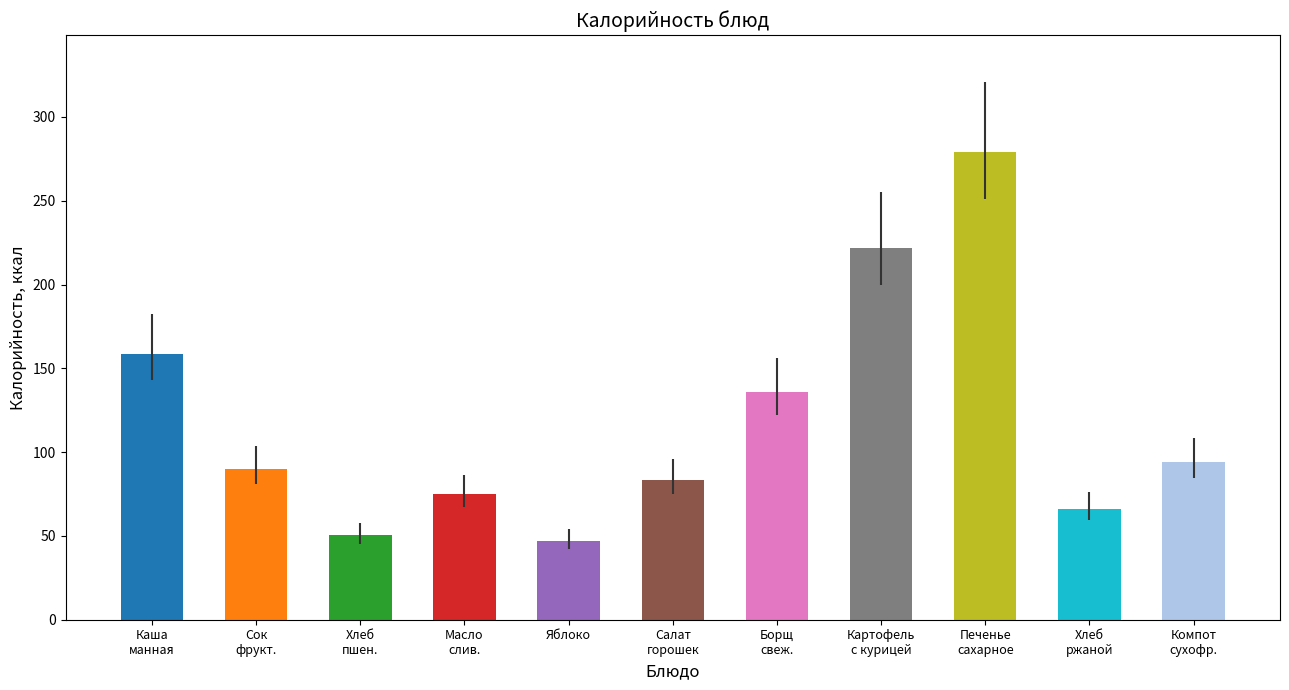

Reading left to right, what are all the values shown in this chart?

Каша
манная=158.6	Сок
фрукт.=90.0	Хлеб
пшен.=50.4	Масло
слив.=75.0	Яблоко=47.0	Салат
горошек=83.6	Борщ
свеж.=135.8	Картофель
с курицей=222.0	Печенье
сахарное=279.1	Хлеб
ржаной=66.2	Компот
сухофр.=94.2